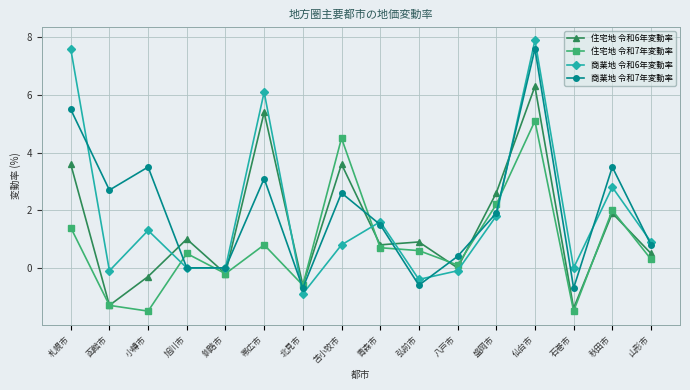

What is the smallest value displayed?

-1.5